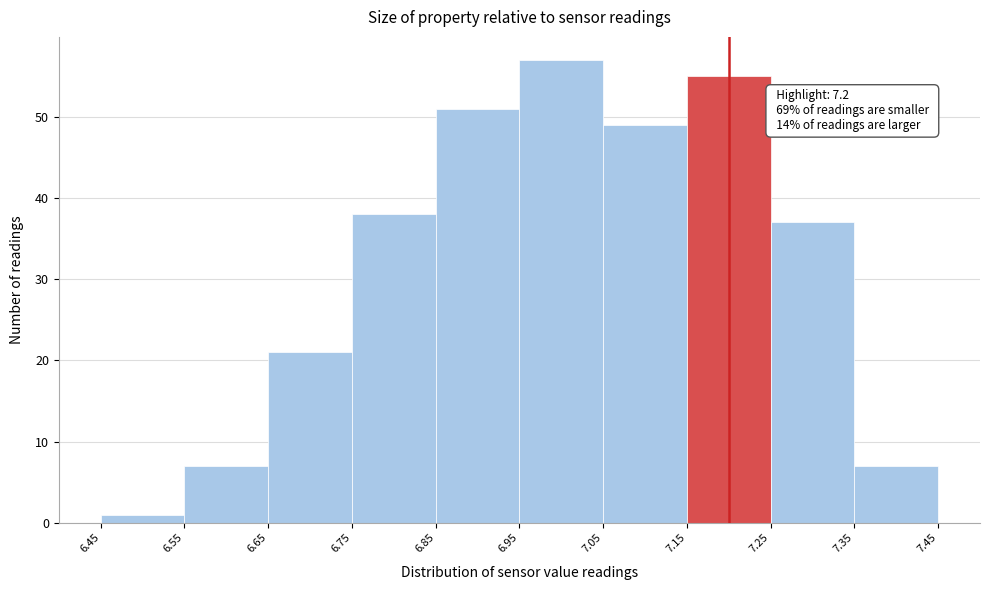

Over which range of the x-axis is the bar tallest?

6.95 to 7.05